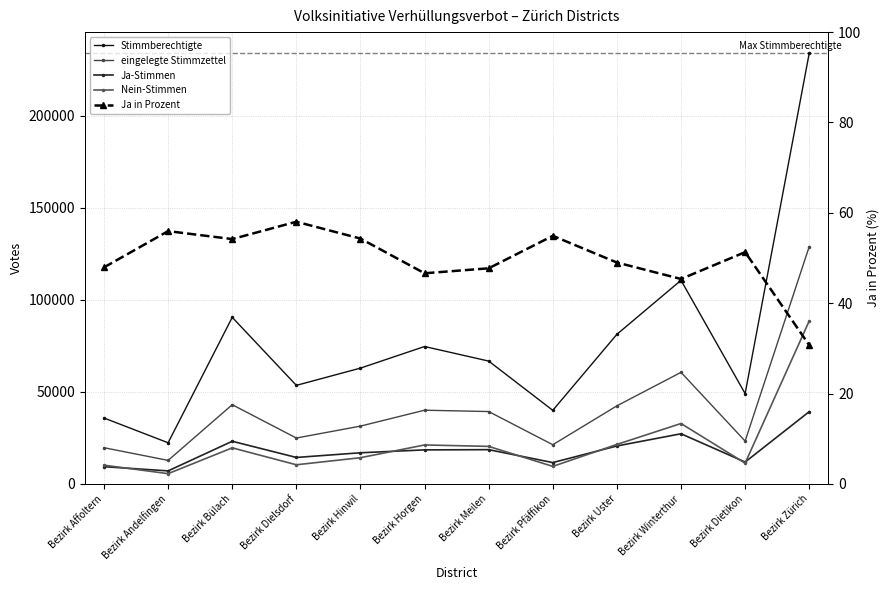

What position from the left is Bezirk Dielsdorf?

4